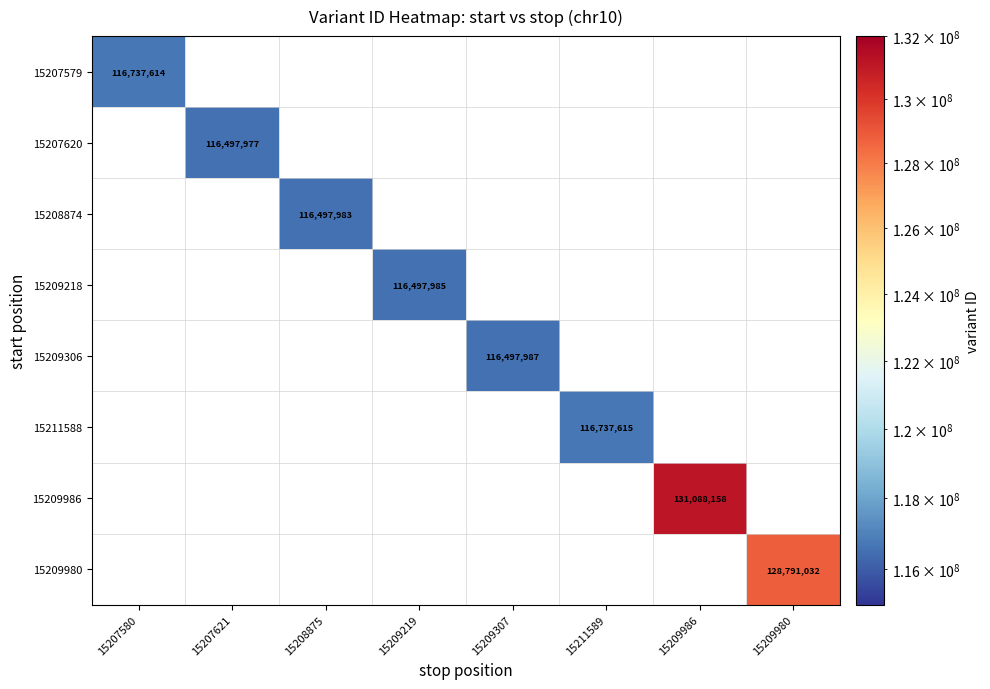

True or false: 15209218 has a value of 116497985 at 15209219.

True